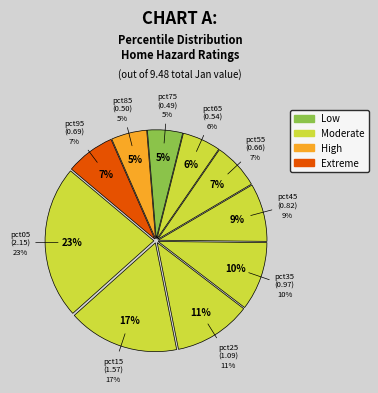

To the nearest percent, what percentage of the pie is pct45?

9%